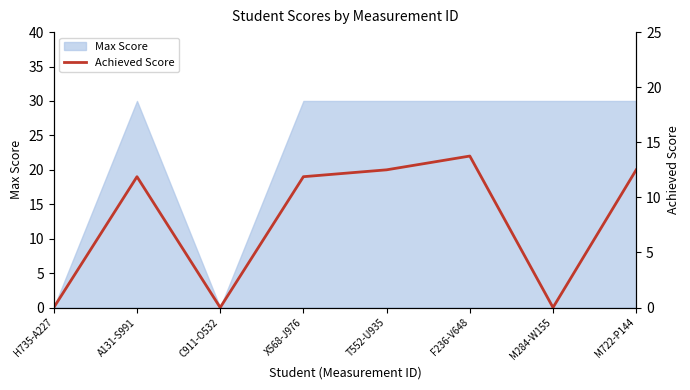

True or false: Achieved Score (right) has a value of 35 at F236-V648.

False